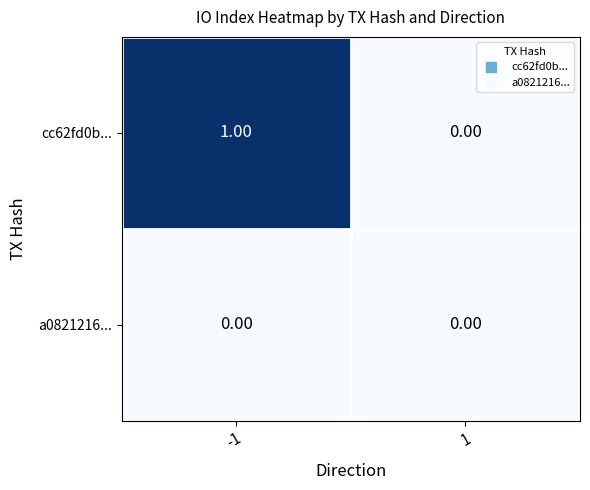

Rank the series by their average value, from highest to lowest.

cc62fd0b..., a0821216...